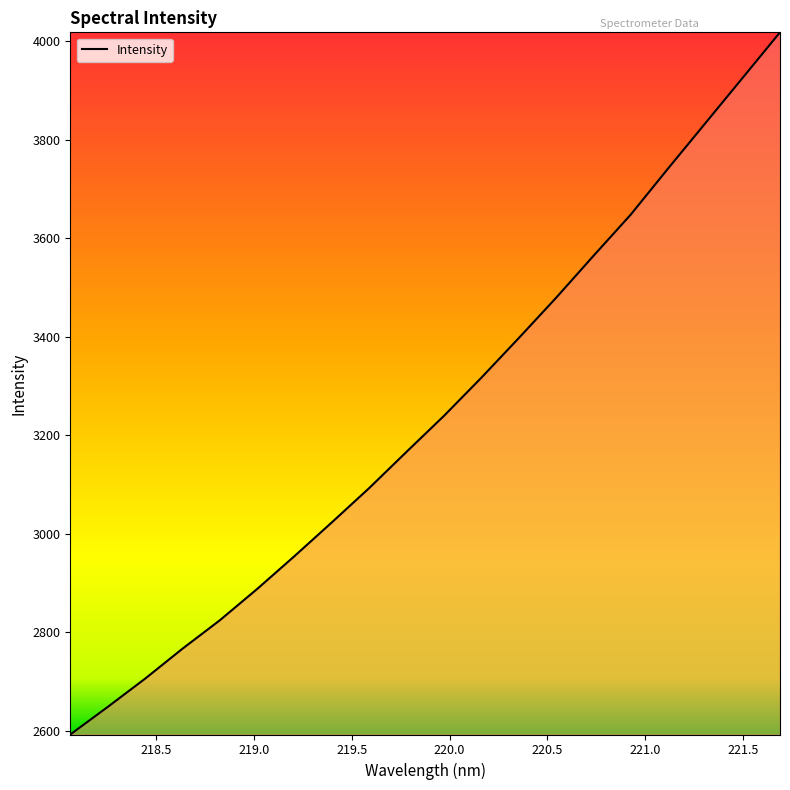

What is the smallest value displayed?

2592.7